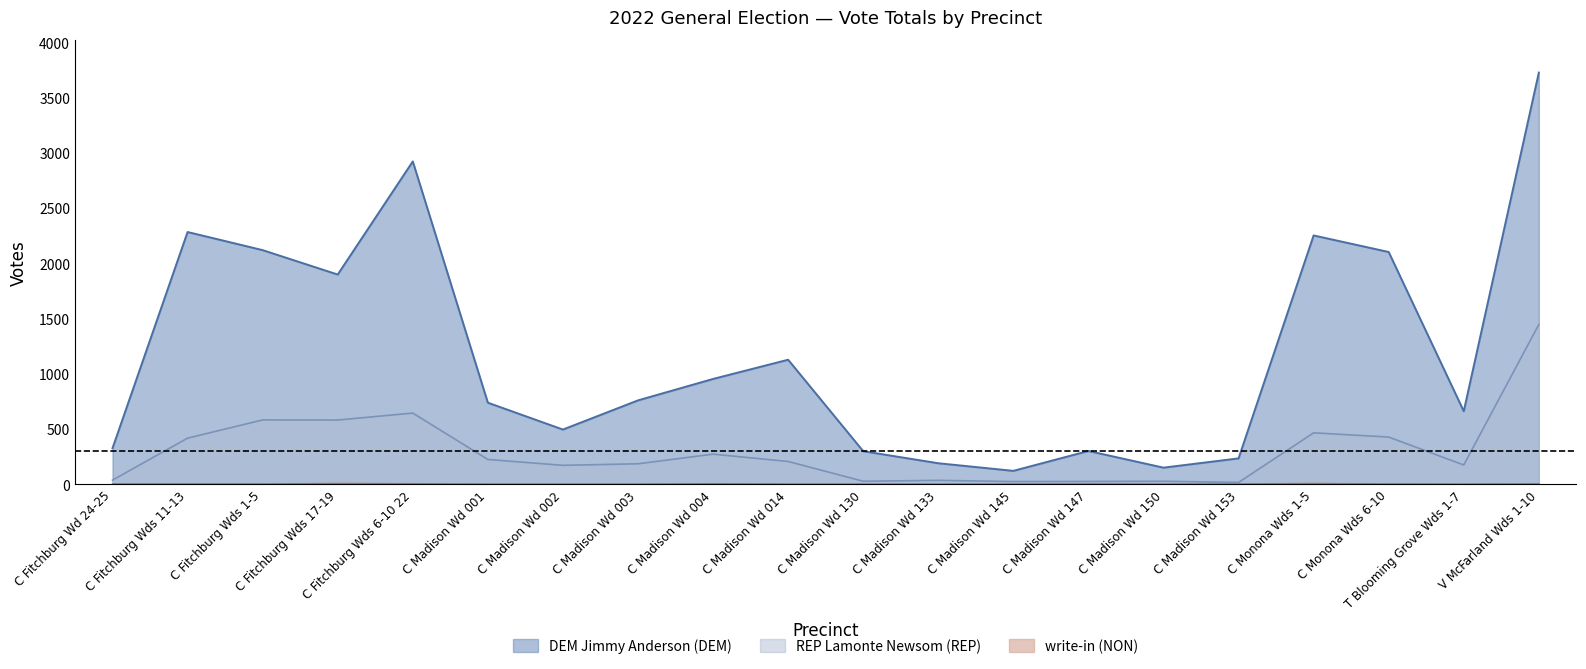

Reading right to left, list all the values displayed in this chart.

DEM Jimmy Anderson (DEM): V McFarland Wds 1-10=3724	T Blooming Grove Wds 1-7=659	C Monona Wds 6-10=2100	C Monona Wds 1-5=2250	C Madison Wd 153=232	C Madison Wd 150=148	C Madison Wd 147=299	C Madison Wd 145=119	C Madison Wd 133=188	C Madison Wd 130=297	C Madison Wd 014=1125	C Madison Wd 004=951	C Madison Wd 003=757	C Madison Wd 002=493	C Madison Wd 001=736	C Fitchburg Wds 6-10 22=2920	C Fitchburg Wds 17-19=1896	C Fitchburg Wds 1-5=2117	C Fitchburg Wds 11-13=2281	C Fitchburg Wd 24-25=324
REP Lamonte Newsom (REP): V McFarland Wds 1-10=1444	T Blooming Grove Wds 1-7=172	C Monona Wds 6-10=425	C Monona Wds 1-5=463	C Madison Wd 153=14	C Madison Wd 150=25	C Madison Wd 147=23	C Madison Wd 145=22	C Madison Wd 133=33	C Madison Wd 130=25	C Madison Wd 014=204	C Madison Wd 004=270	C Madison Wd 003=183	C Madison Wd 002=169	C Madison Wd 001=222	C Fitchburg Wds 6-10 22=642	C Fitchburg Wds 17-19=579	C Fitchburg Wds 1-5=580	C Fitchburg Wds 11-13=415	C Fitchburg Wd 24-25=35
write-in (NON): V McFarland Wds 1-10=2	T Blooming Grove Wds 1-7=0	C Monona Wds 6-10=1	C Monona Wds 1-5=5	C Madison Wd 153=1	C Madison Wd 150=0	C Madison Wd 147=1	C Madison Wd 145=0	C Madison Wd 133=0	C Madison Wd 130=0	C Madison Wd 014=0	C Madison Wd 004=3	C Madison Wd 003=0	C Madison Wd 002=0	C Madison Wd 001=0	C Fitchburg Wds 6-10 22=3	C Fitchburg Wds 17-19=5	C Fitchburg Wds 1-5=1	C Fitchburg Wds 11-13=1	C Fitchburg Wd 24-25=1